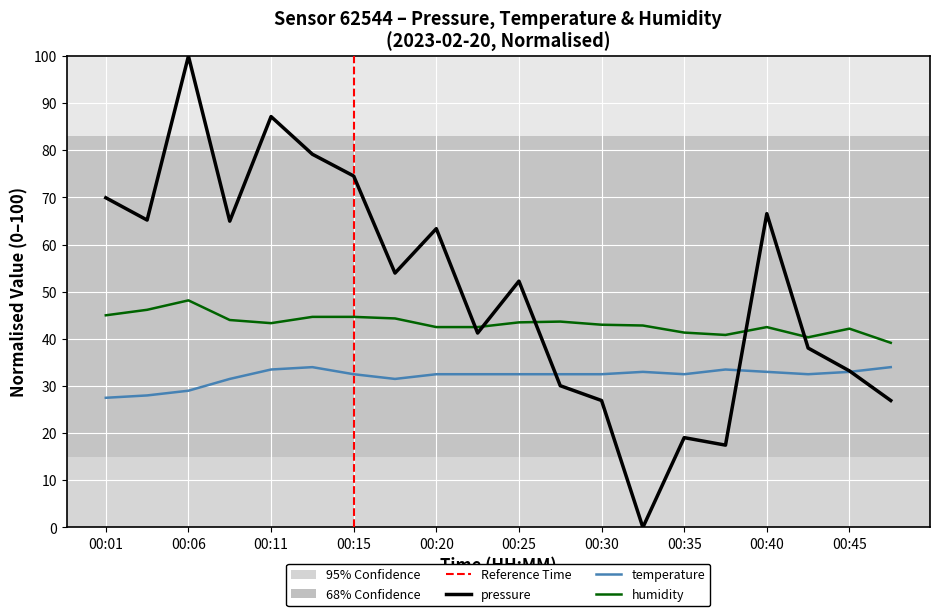

True or false: temperature and humidity cross at least once.

False